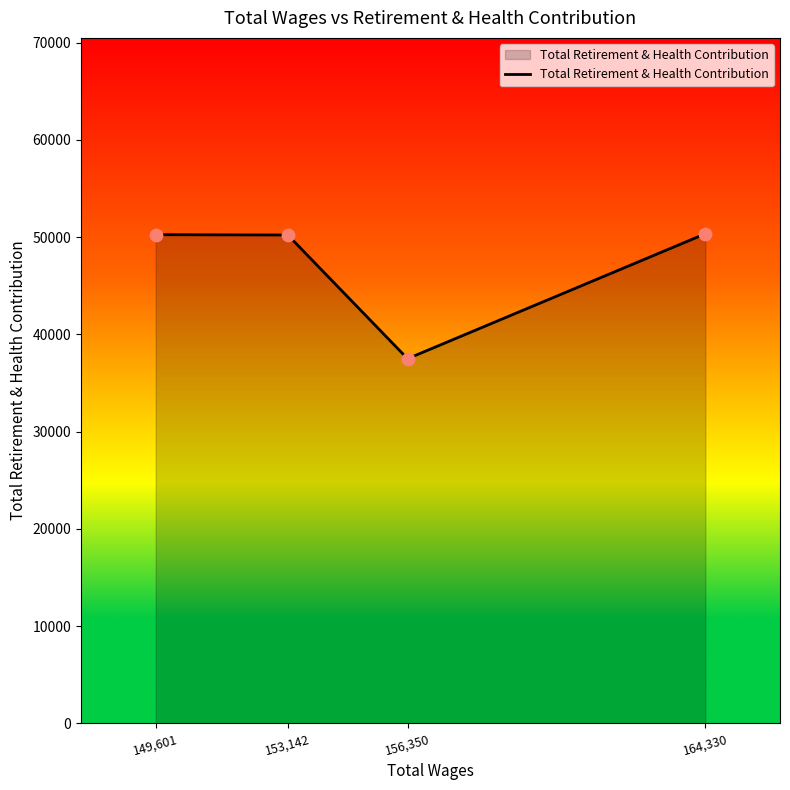

What is the change in value from 149,601 to 164,330?

+98